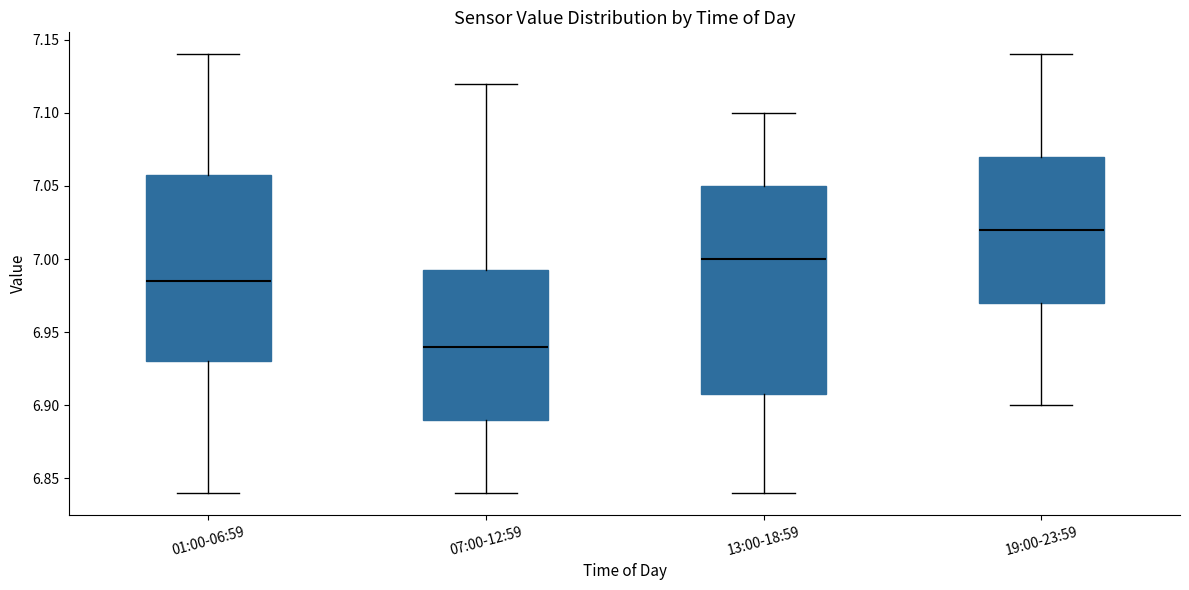

Comparing the boxes themselves (not the whiskers), which one is the tallest?

13:00-18:59